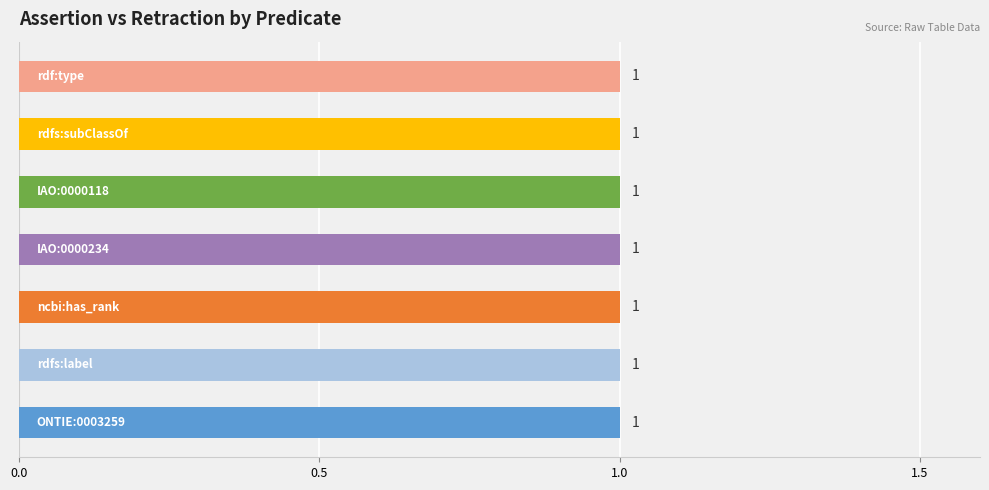

Reading left to right, list all the values displayed in this chart.

assertion: 1	1	1	1	1	1	1
retraction: 0	0	0	0	0	0	0